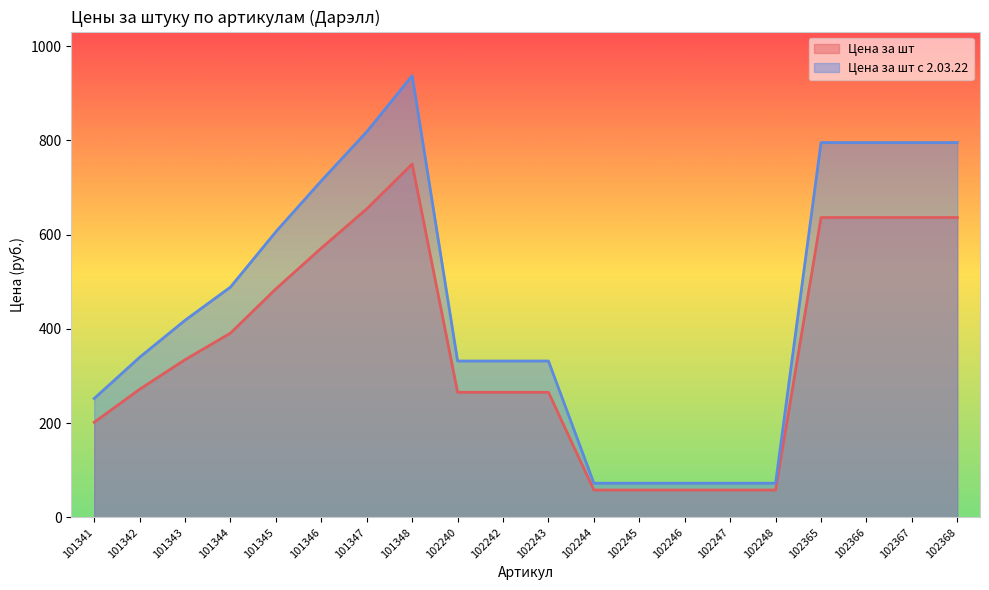

True or false: Цена за шт has more than 0 points higher than both neighbors.

True